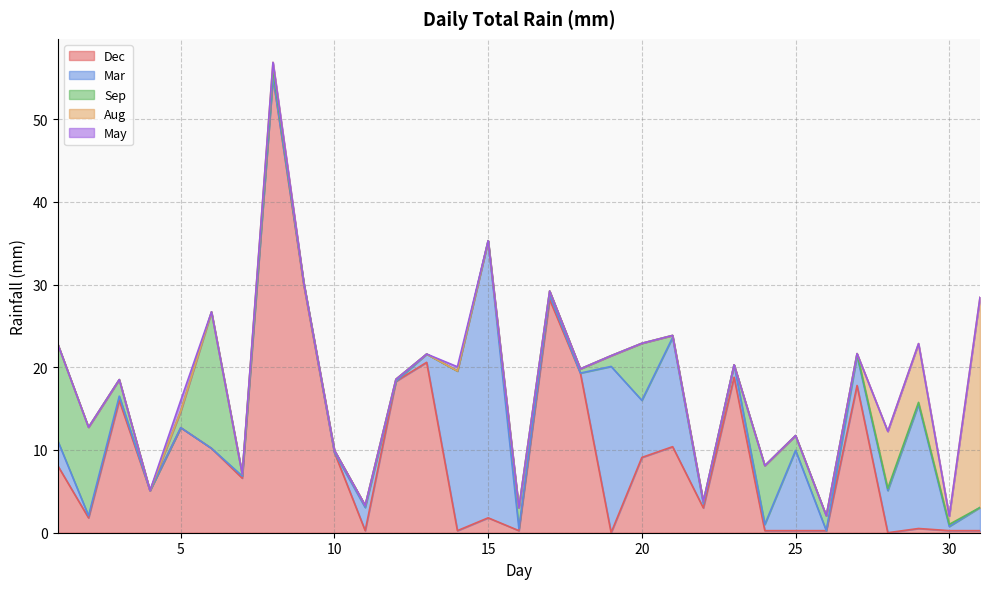

How many distinct data groups are displayed?

5